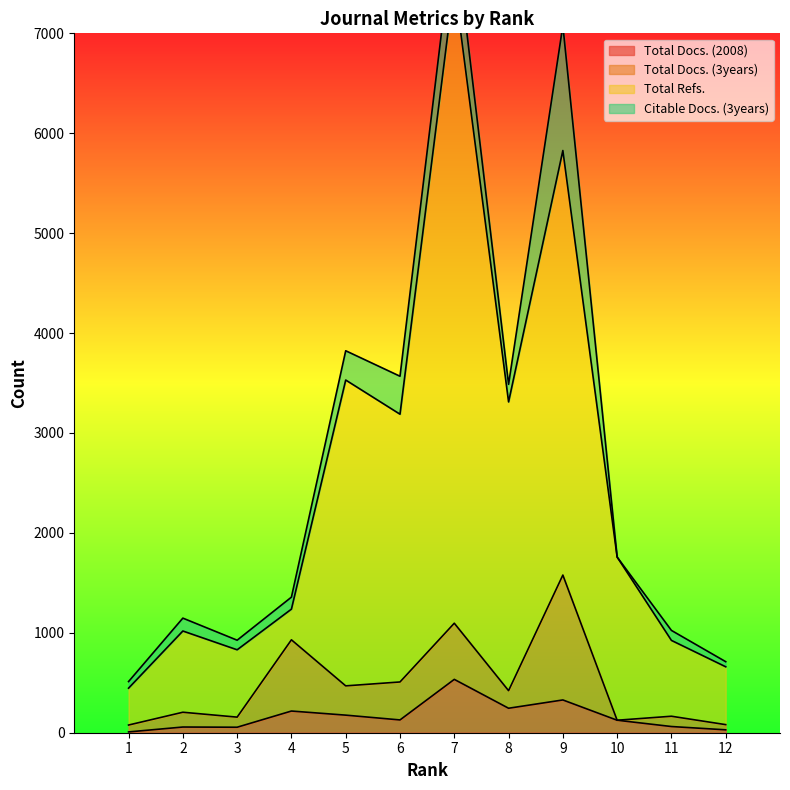

At which category is the sum across all series the highest?

7